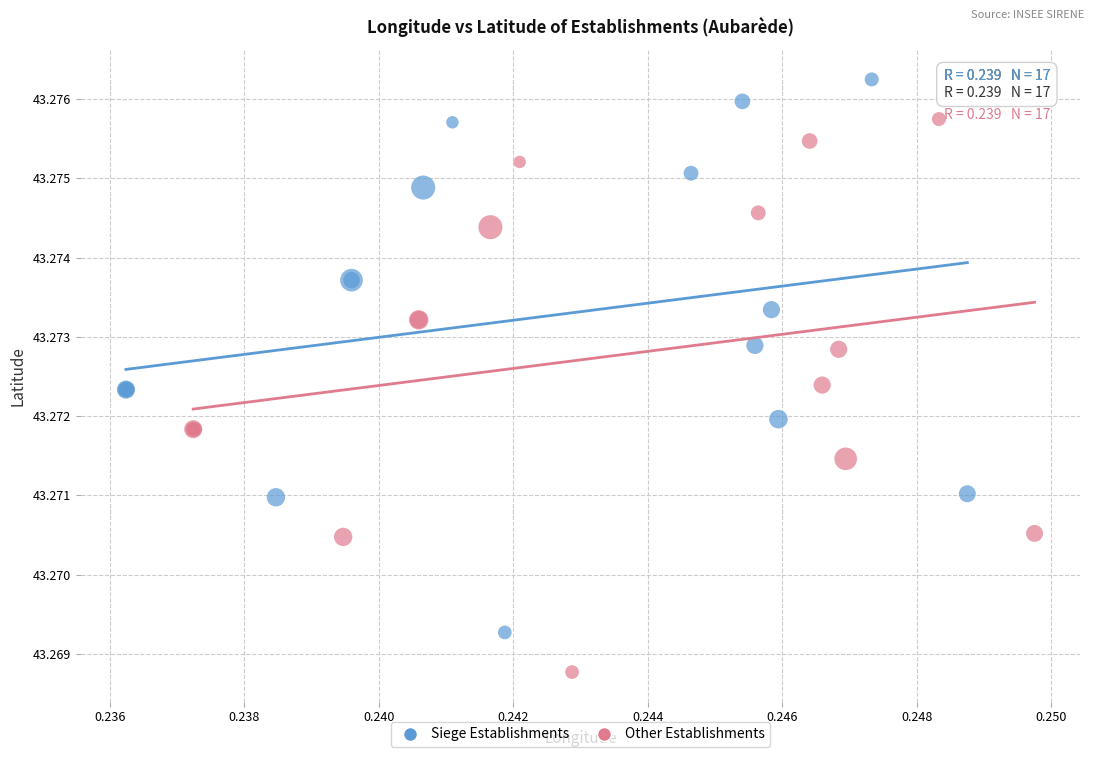

Which series reaches the minimum Y coordinate?

Other Establishments